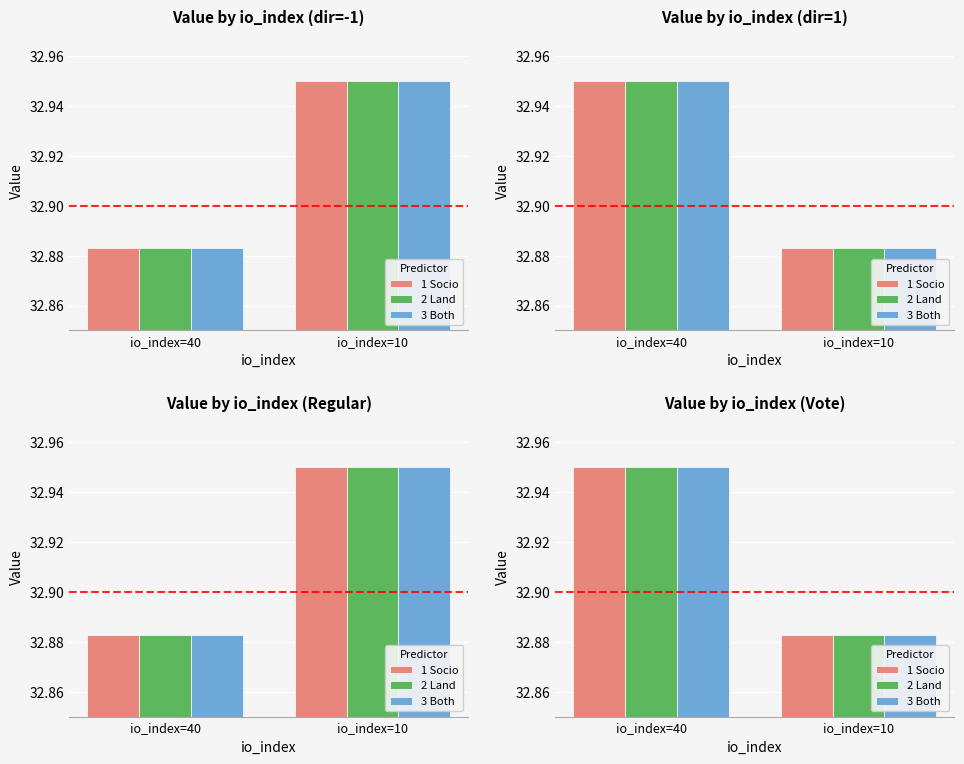

How many data points does each series have?

2